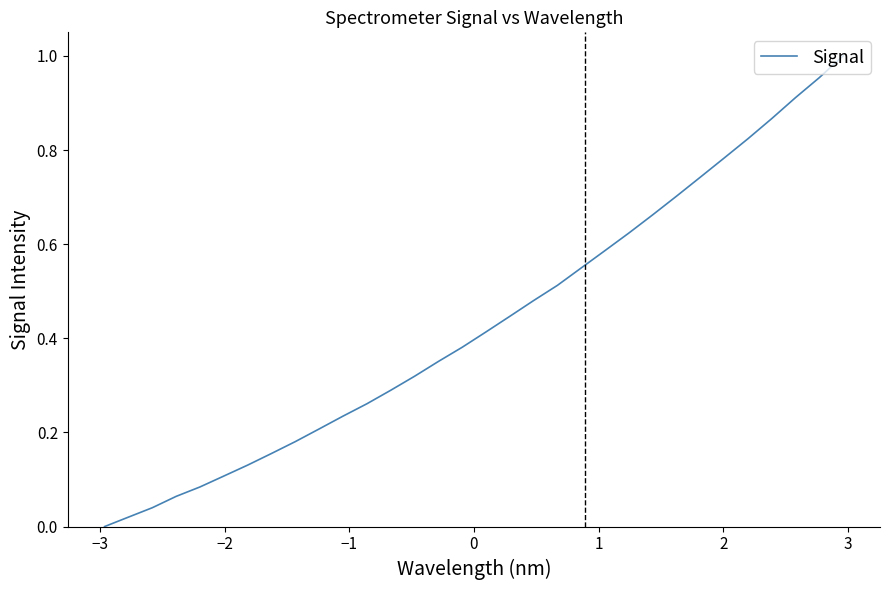

How many lines are shown in the chart?

1